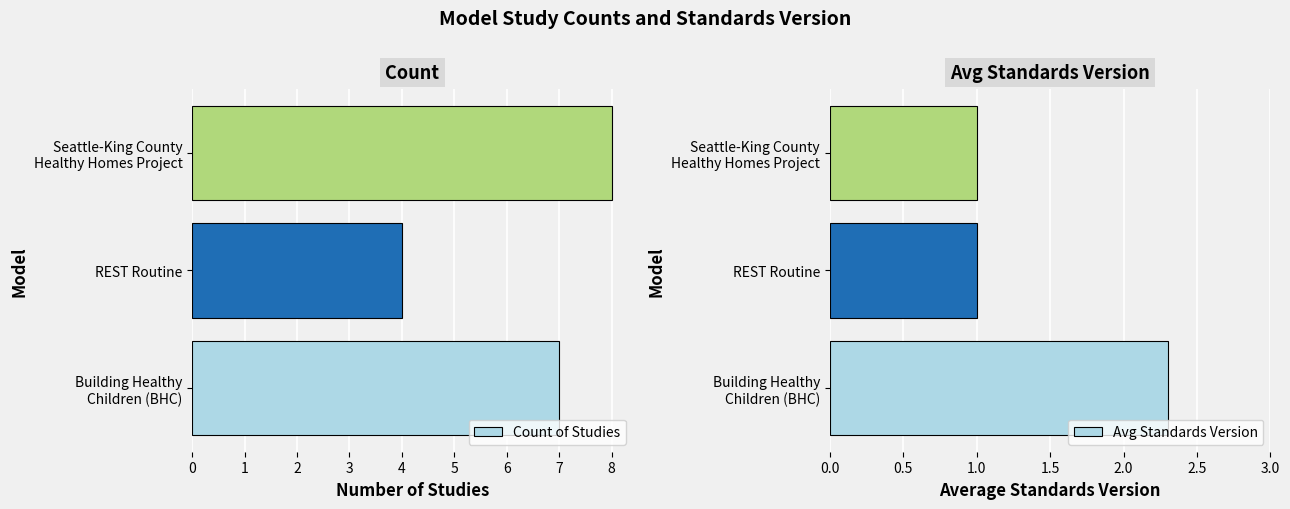

How many series are shown in this chart?

2